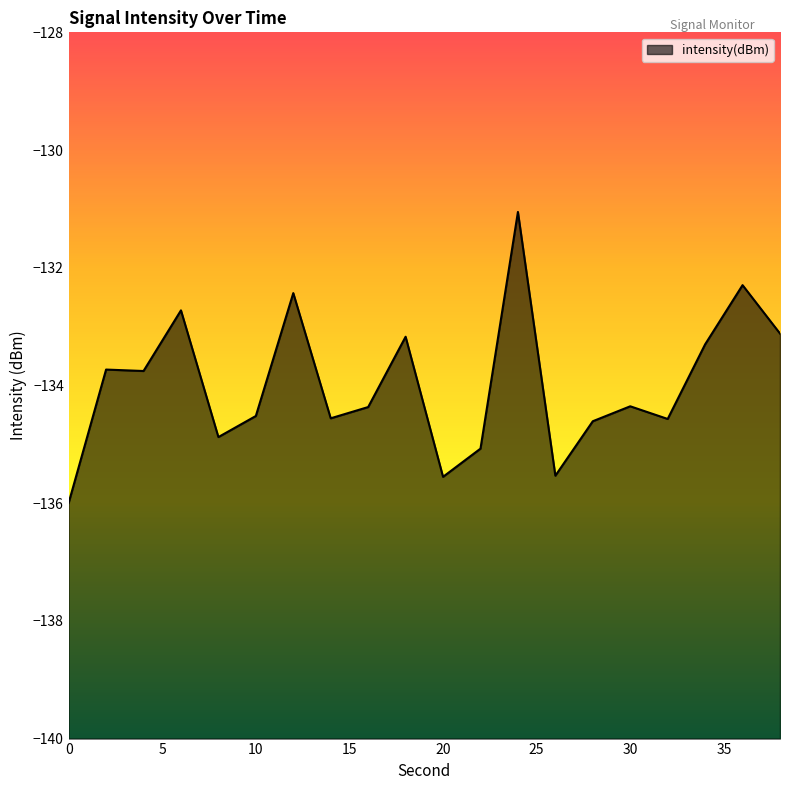

How many categories are shown in the chart?

20